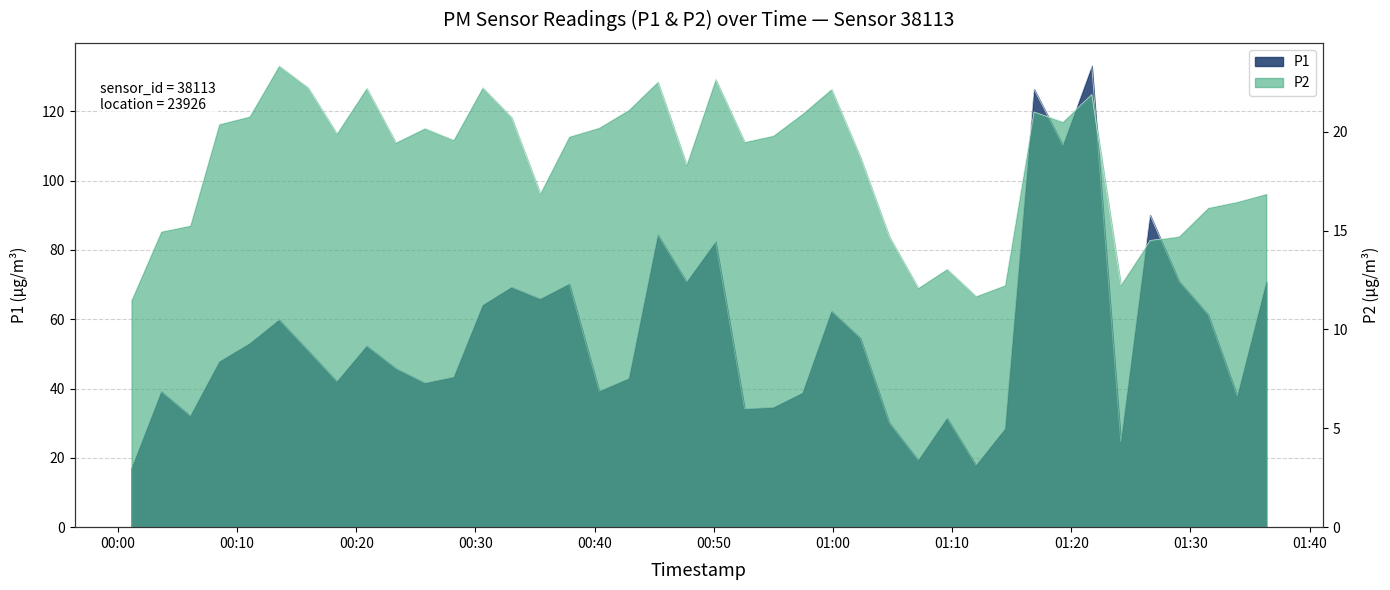

Is it true that P1 equals 54.6 at 2023-03-01T01:02:17?

True